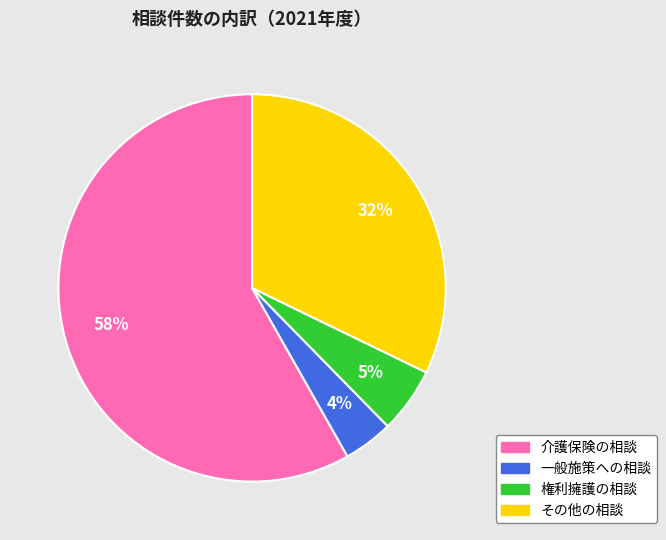

To the nearest percent, what percentage of the pie is 権利擁護の相談?

5%